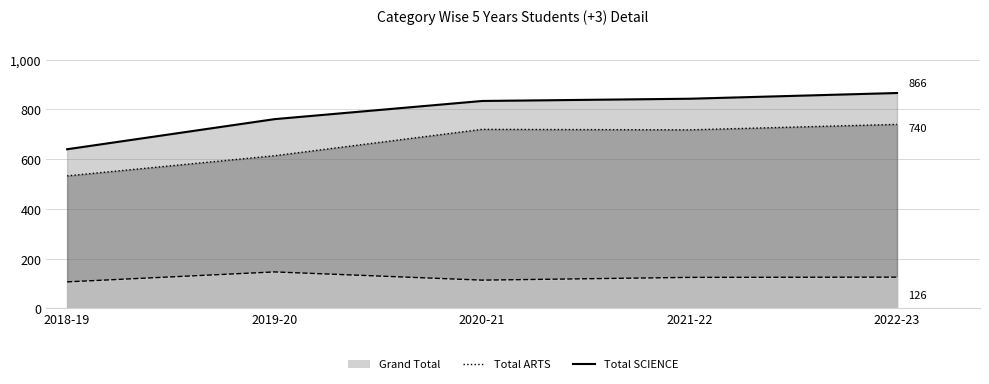

What position from the right is 2022-23?

1